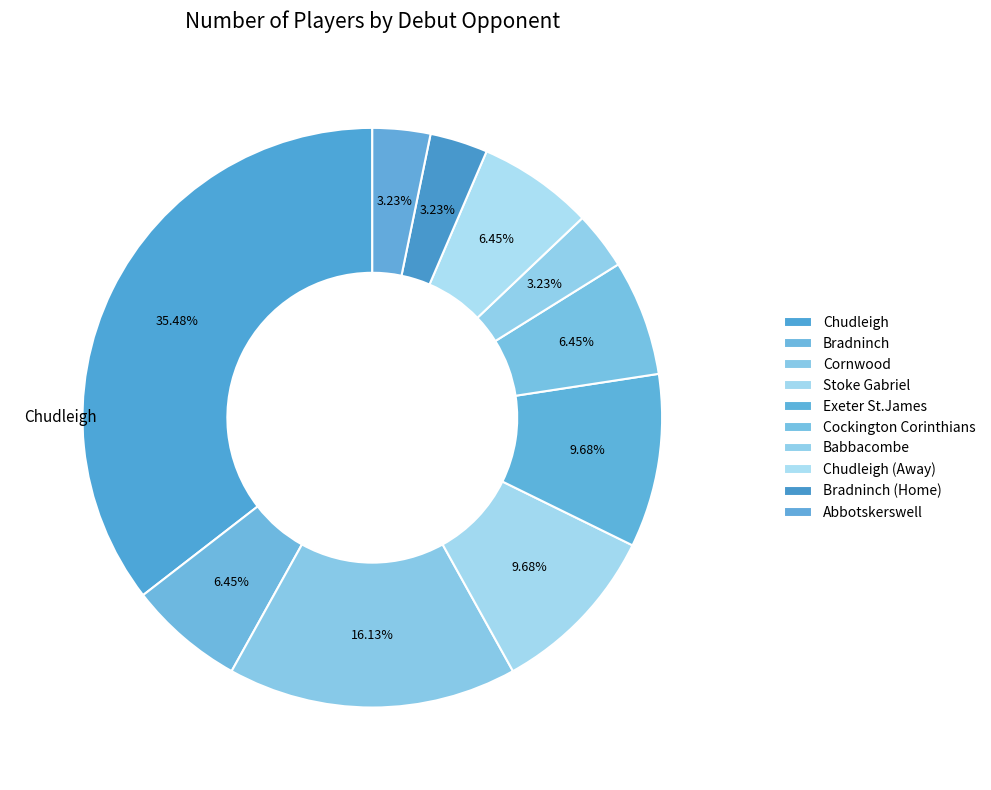

Does Chudleigh (Away) account for over 50% of the chart?

No